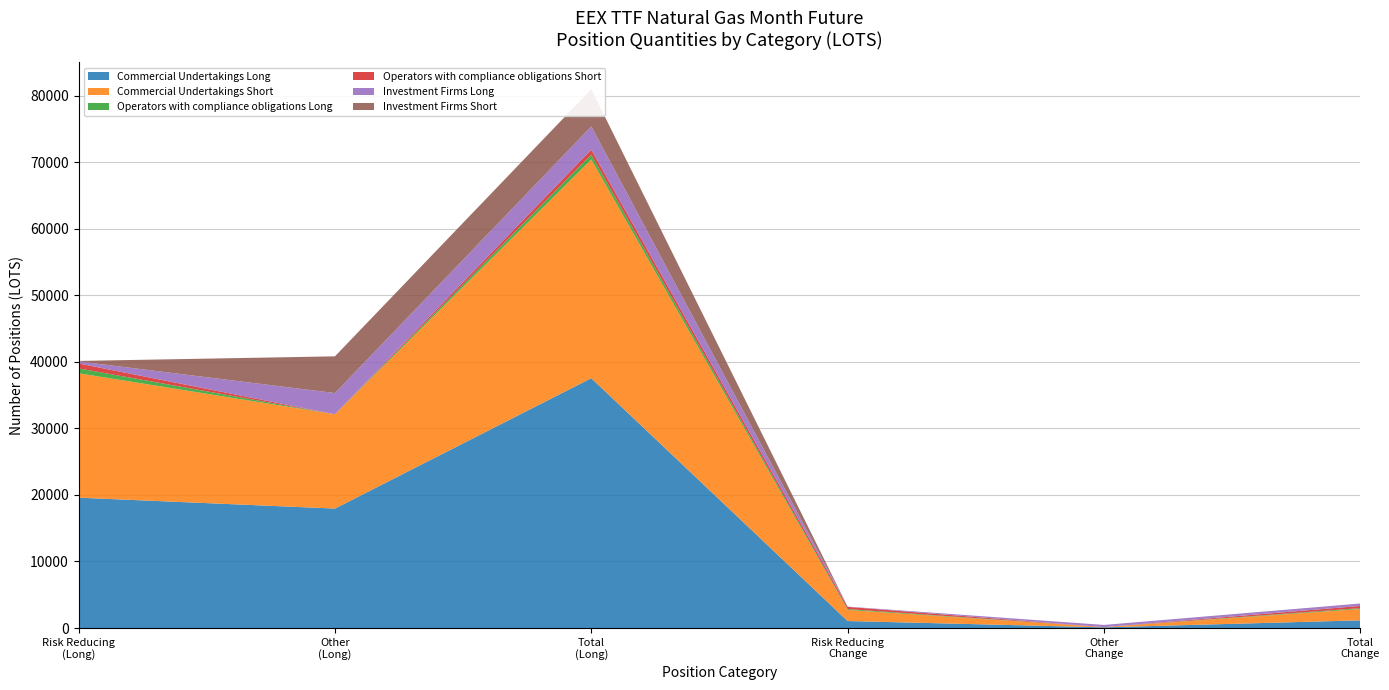

Reading left to right, list all the values displayed in this chart.

Commercial Undertakings Long: Risk Reducing
(Long)=19589.5	Other
(Long)=17951.2	Total
(Long)=37540.7	Risk Reducing
Change=1052.5	Other
Change=104.5	Total
Change=1157.0
Commercial Undertakings Short: Risk Reducing
(Long)=18692.1	Other
(Long)=14171.4	Total
(Long)=32863.5	Risk Reducing
Change=1670.3	Other
Change=37.6	Total
Change=1707.9
Operators with compliance obligations Long: Risk Reducing
(Long)=733.0	Other
(Long)=0.0	Total
(Long)=733.0	Risk Reducing
Change=126.0	Other
Change=0.0	Total
Change=126.0
Operators with compliance obligations Short: Risk Reducing
(Long)=744.0	Other
(Long)=0.0	Total
(Long)=744.0	Risk Reducing
Change=330.0	Other
Change=0.0	Total
Change=330.0
Investment Firms Long: Risk Reducing
(Long)=307.0	Other
(Long)=3185.0	Total
(Long)=3492.0	Risk Reducing
Change=42.0	Other
Change=325.0	Total
Change=367.0
Investment Firms Short: Risk Reducing
(Long)=71.0	Other
(Long)=5518.0	Total
(Long)=5589.0	Risk Reducing
Change=0.0	Other
Change=-551.0	Total
Change=-551.0